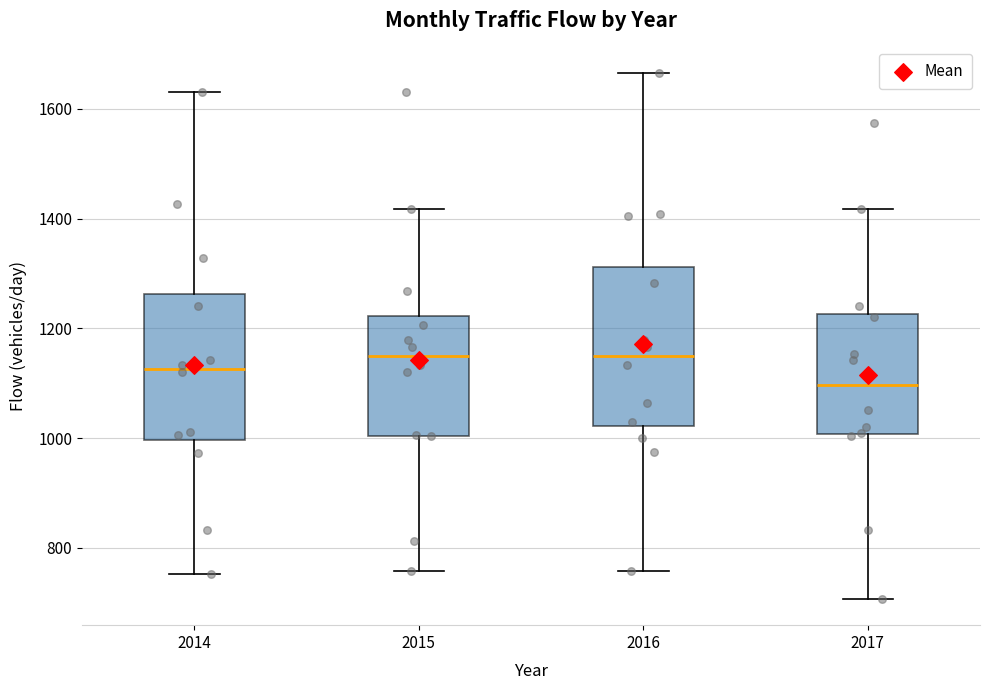

Comparing the boxes themselves (not the whiskers), which one is the tallest?

2016